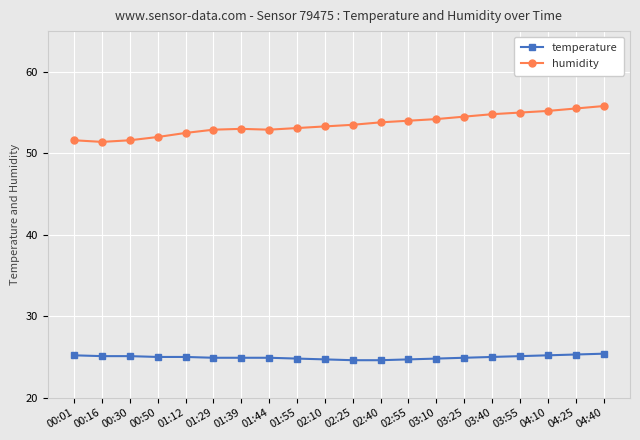

What position from the left is 03:10?

14